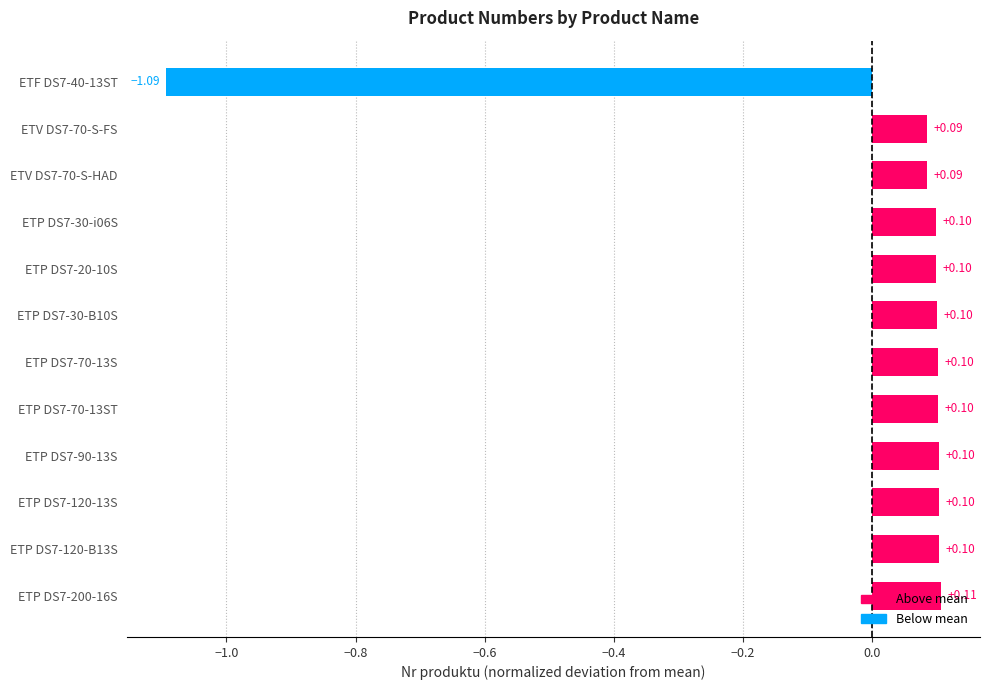

Between ETF DS7-40-13ST and ETP DS7-120-13S, which is larger?

ETP DS7-120-13S